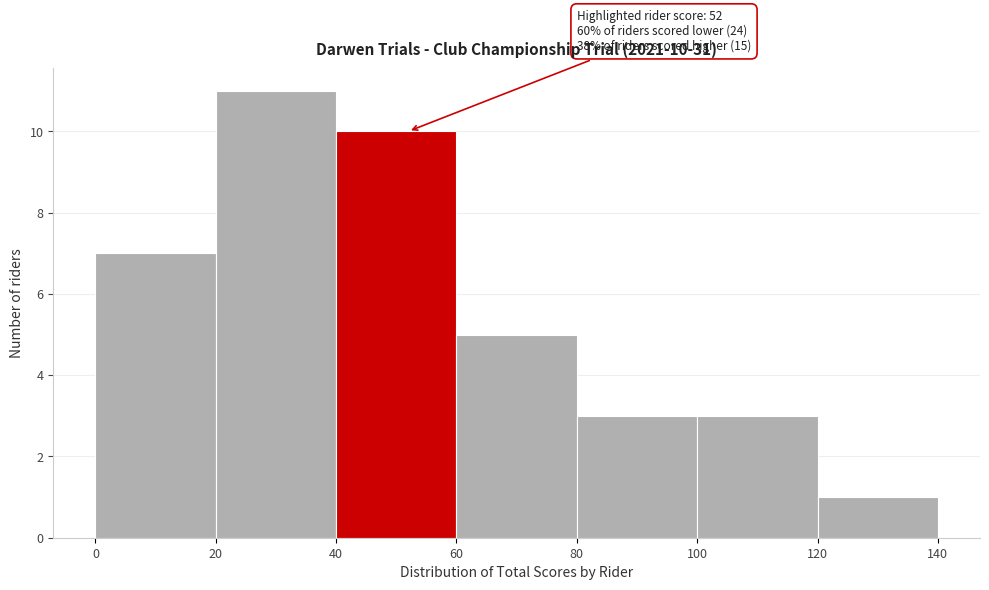

Over which range of the x-axis is the bar tallest?

20 to 40